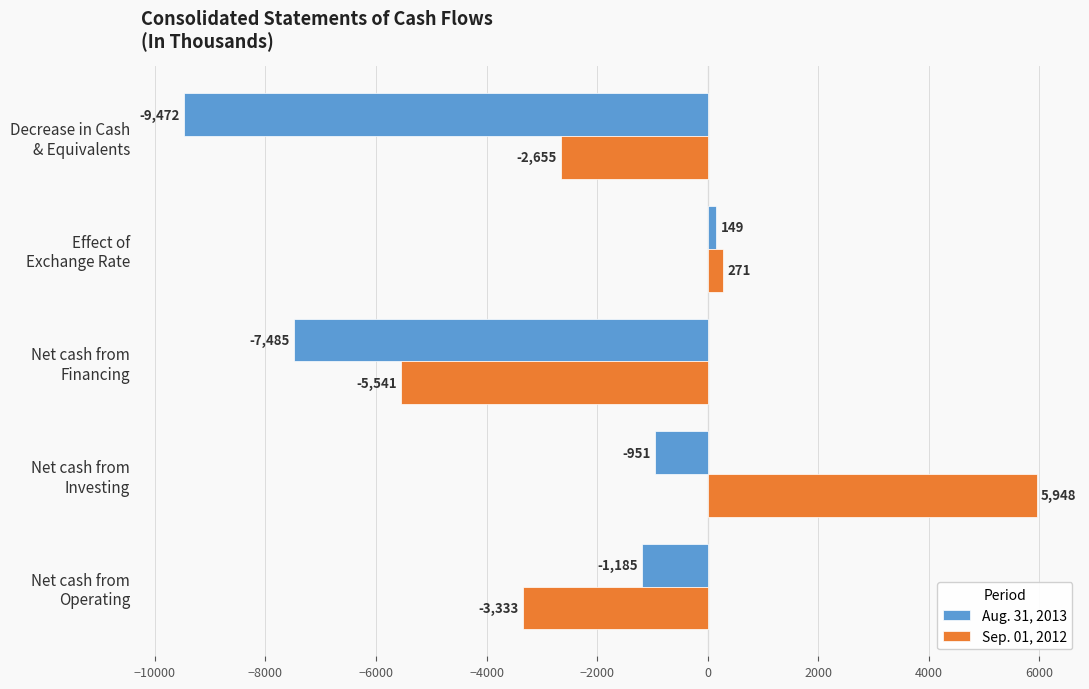

What is the minimum value for Aug. 31, 2013?

-9472